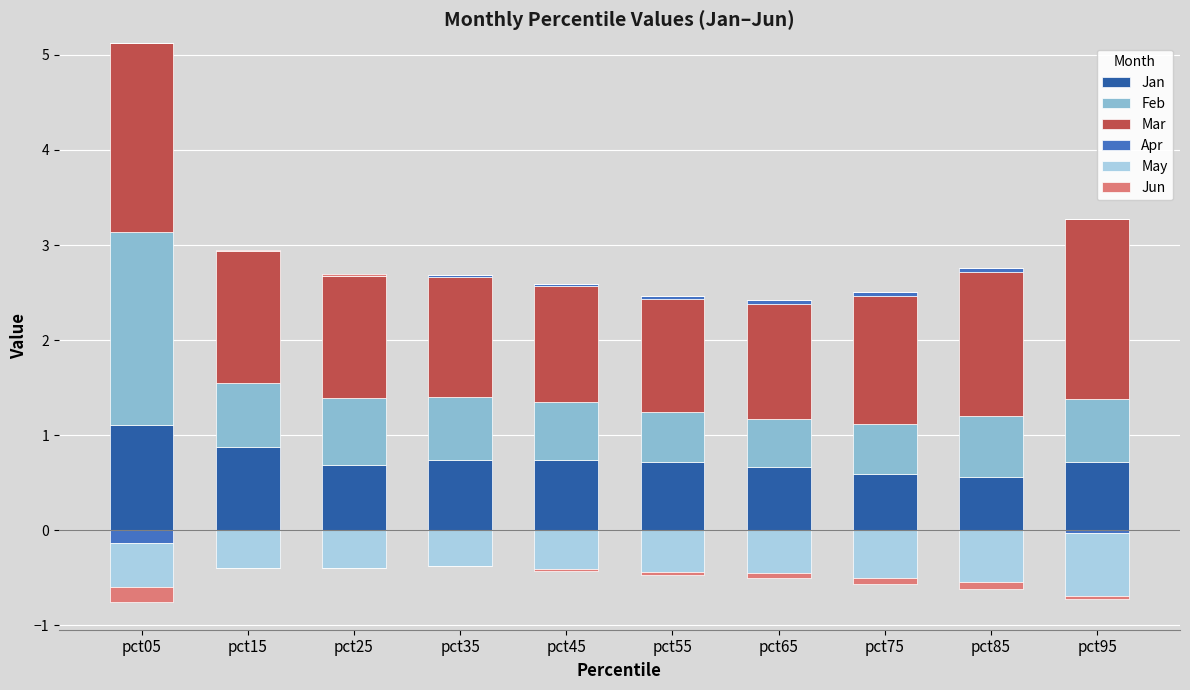

What is the minimum value for Jan?

0.6